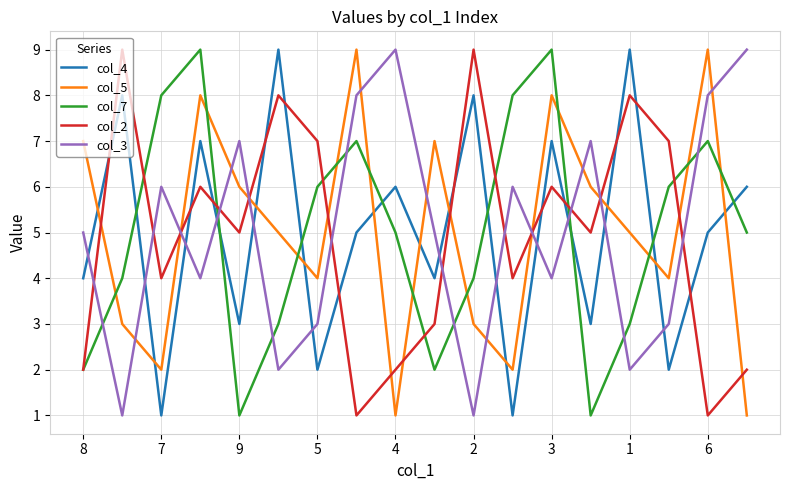

What are all the series names shown in the legend?

col_4, col_5, col_7, col_2, col_3